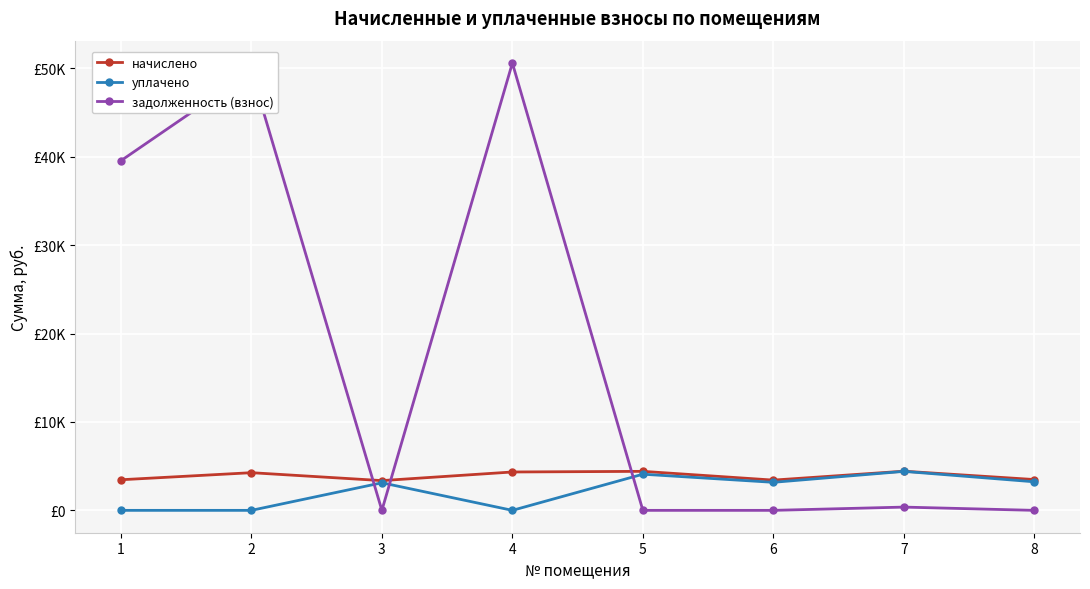

What are all the series names shown in the legend?

начислено, уплачено, задолженность (взнос)